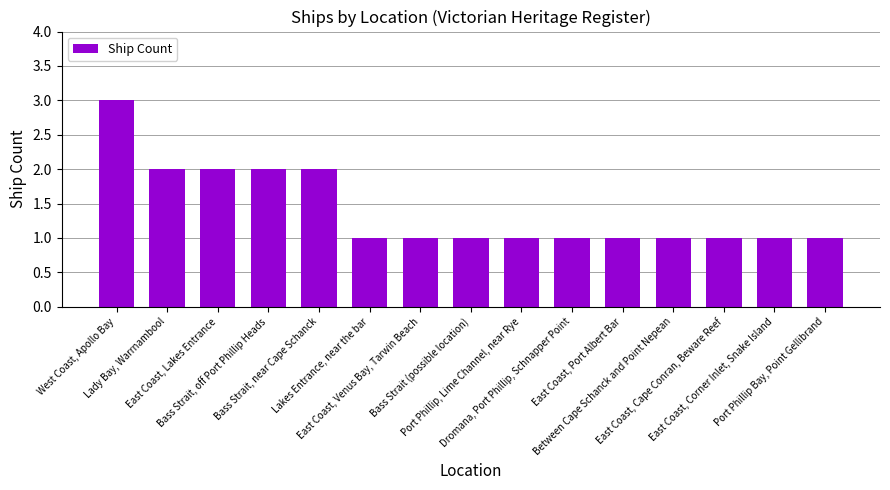

What is the average value?

1